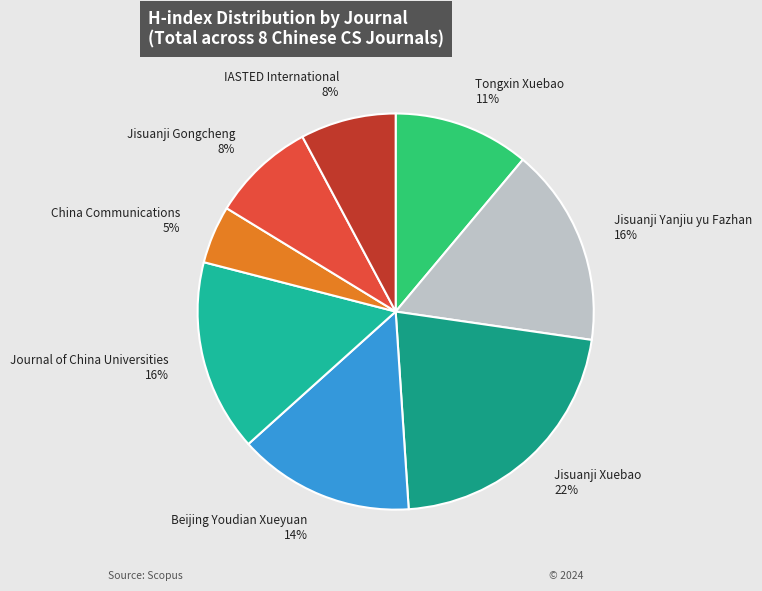

Which category has the biggest portion of the pie?

Jisuanji Xuebao